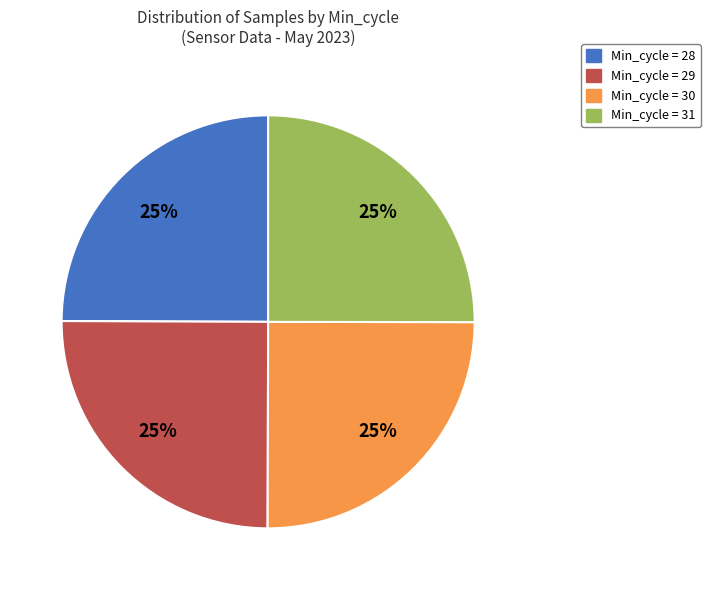

The Min_cycle = 28 slice represents 25% of the pie. True or false?

True